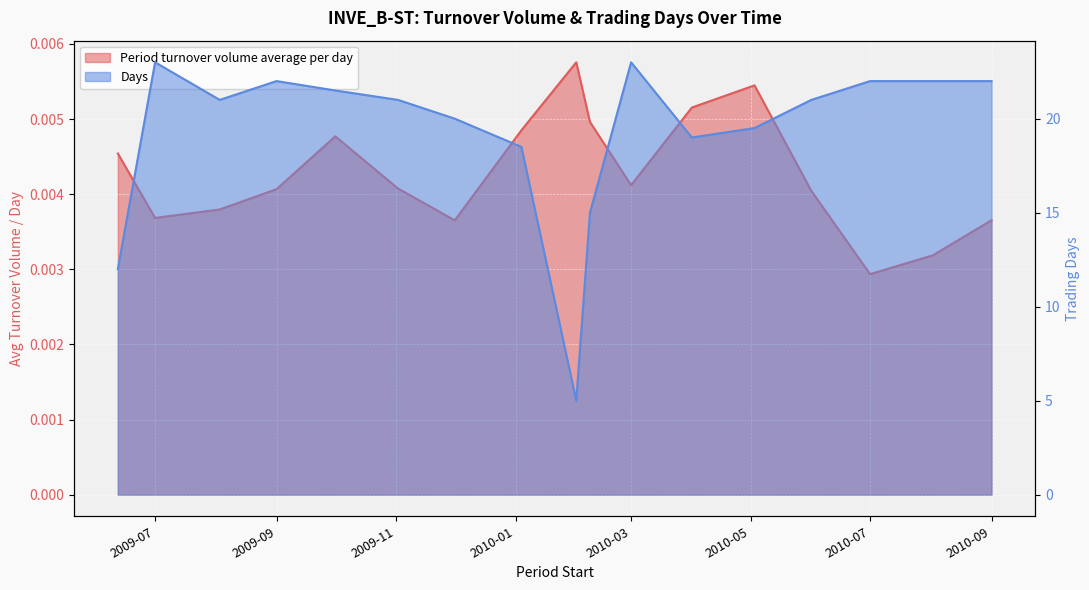

What is the label of the 13th point from the right?

2009-10-01